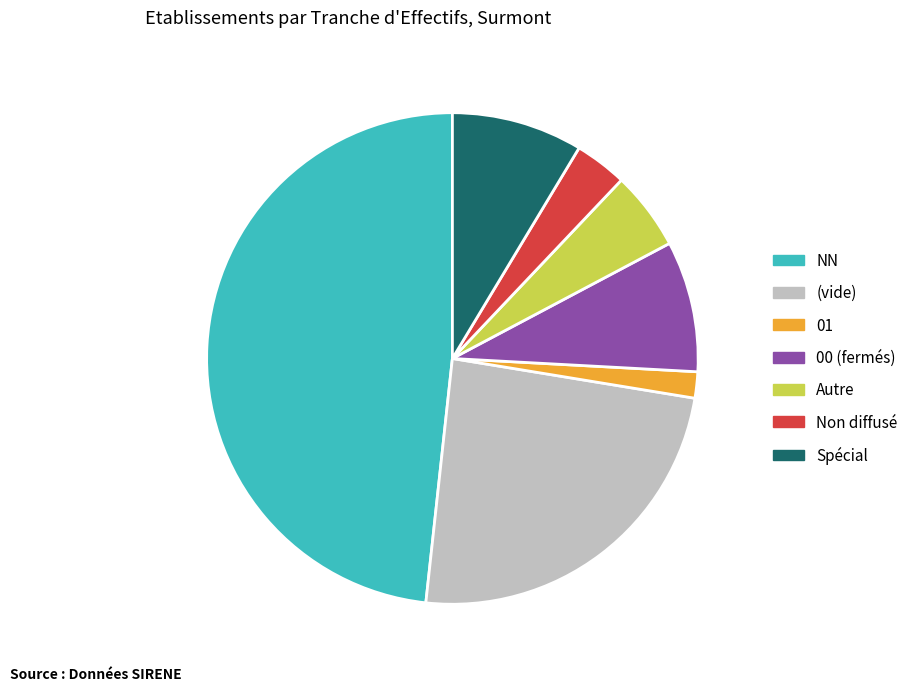

Do (vide) and Non diffusé together represent more than half of the pie?

No